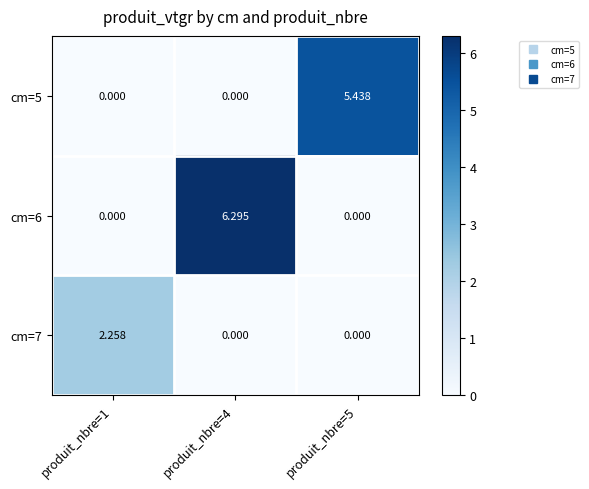

Is the value of cm=7 at produit_nbre=1 greater than the value of cm=5 at produit_nbre=1?

Yes